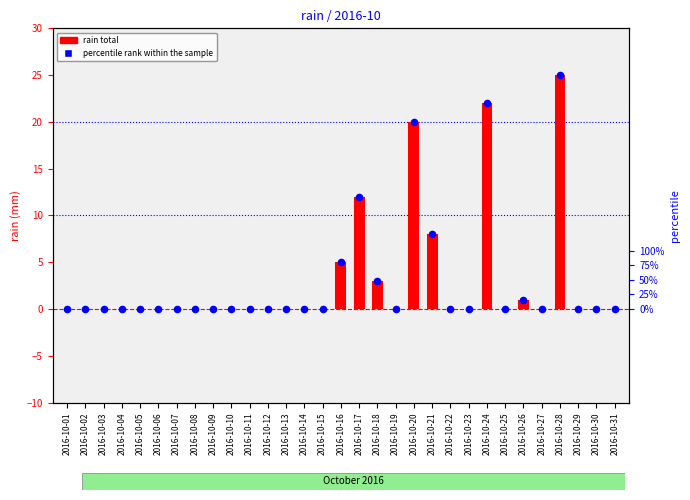

At which category is the sum across all series the highest?

2016-10-28